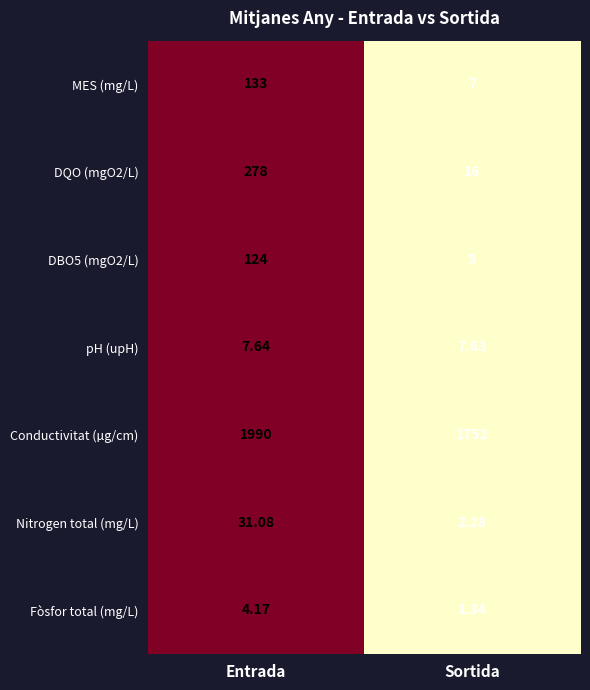

Which category has the lowest value across all series?

Sortida